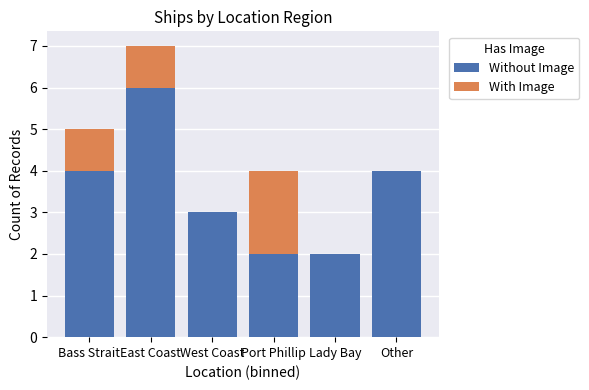

Reading left to right, list the values for the Without Image series.

Bass Strait=4	East Coast=6	West Coast=3	Port Phillip=2	Lady Bay=2	Other=4